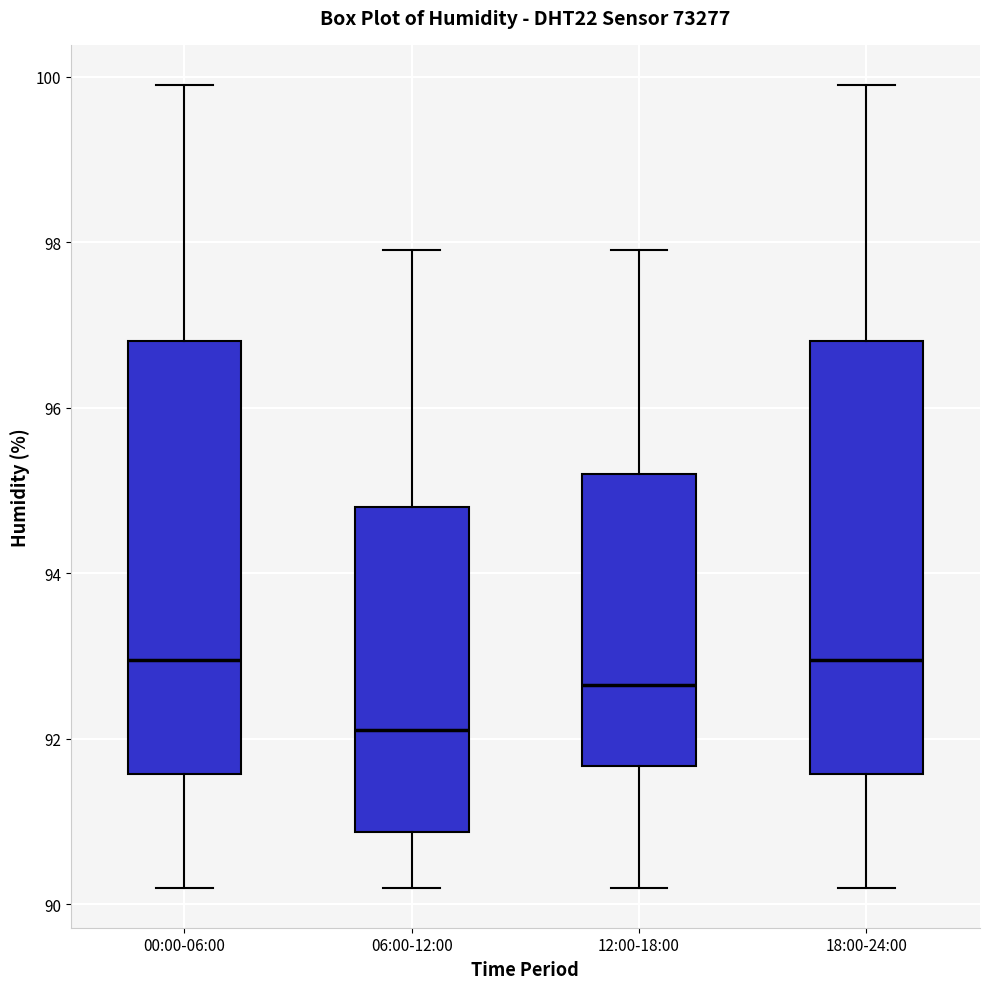

Reading left to right, read every box against the y-axis: the position of its median line, the range the box covers, and the ends of its whiskers. The values are not printed on the chart, so give them approximately, as read against the axis.

00:00-06:00: median 93.0, box 91.6 to 96.8, whiskers 90.2 to 100.0
06:00-12:00: median 92.2, box 90.8 to 94.8, whiskers 90.2 to 98.0
12:00-18:00: median 92.6, box 91.6 to 95.2, whiskers 90.2 to 98.0
18:00-24:00: median 93.0, box 91.6 to 96.8, whiskers 90.2 to 100.0